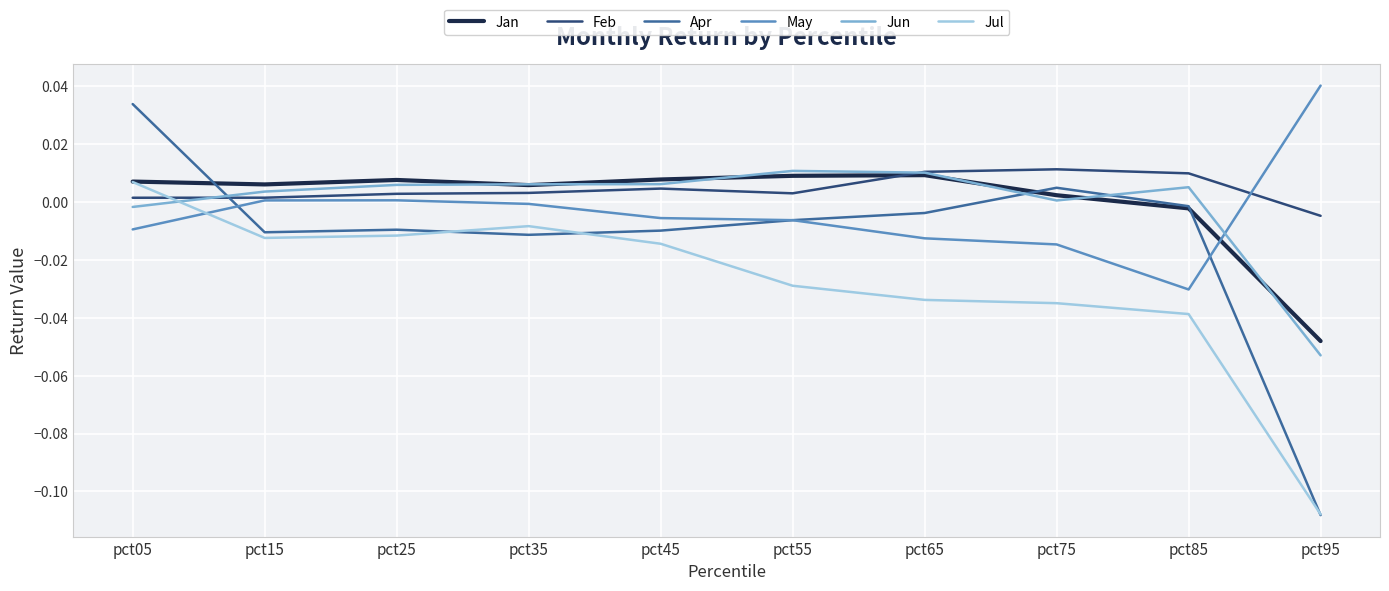

Is it true that Jan equals -0.1 at pct95?

False